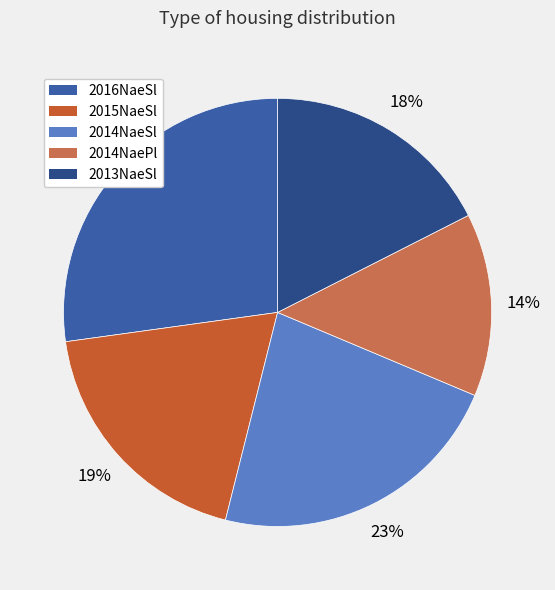

How many segments does this pie chart have?

5